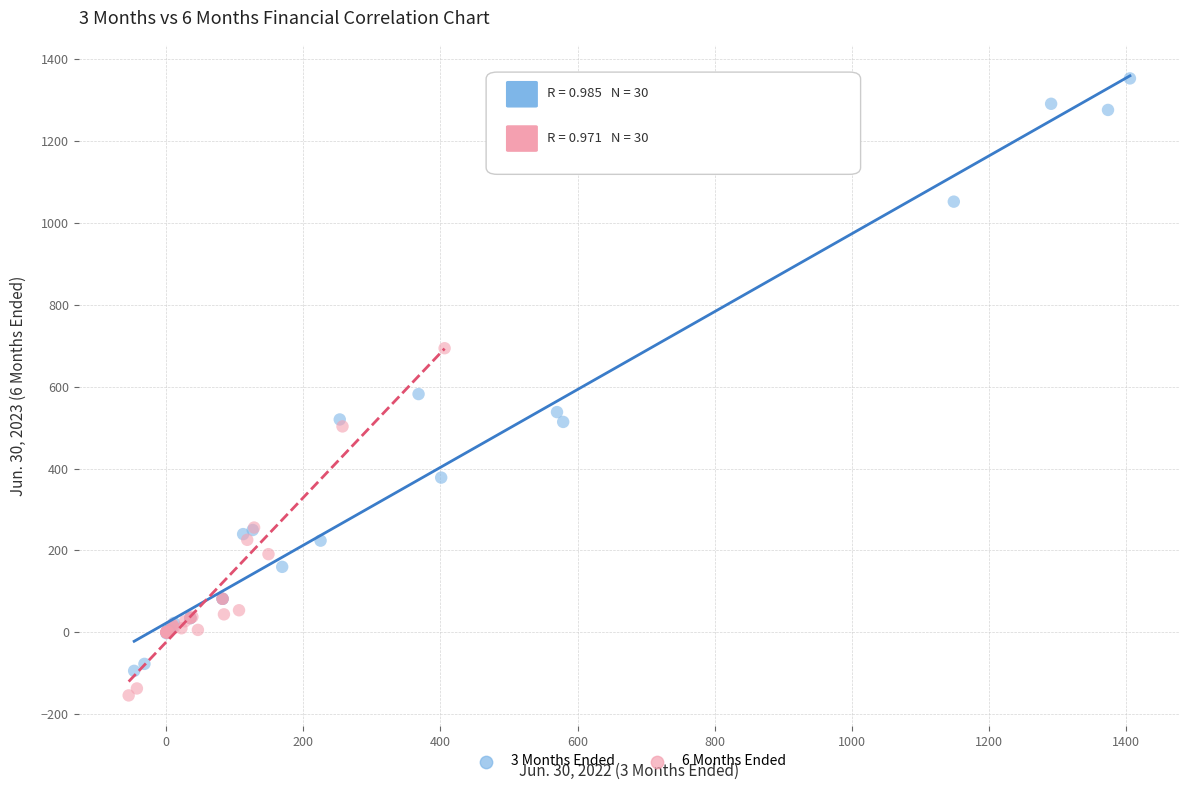

Which series reaches the maximum Y coordinate?

3 Months Ended